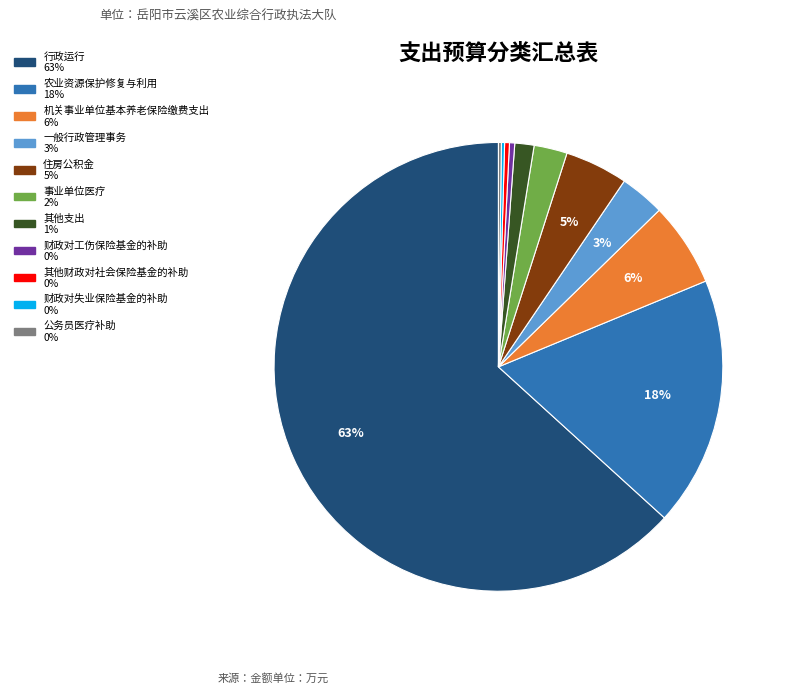

Between 农业资源保护修复与利用 and 一般行政管理事务, which is larger?

农业资源保护修复与利用